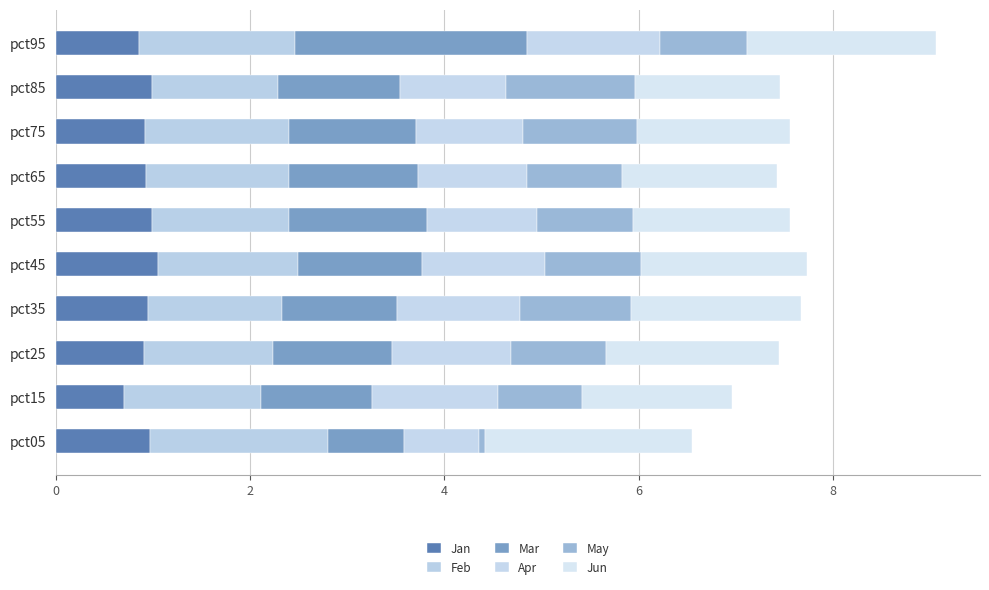

How many distinct data groups are displayed?

6